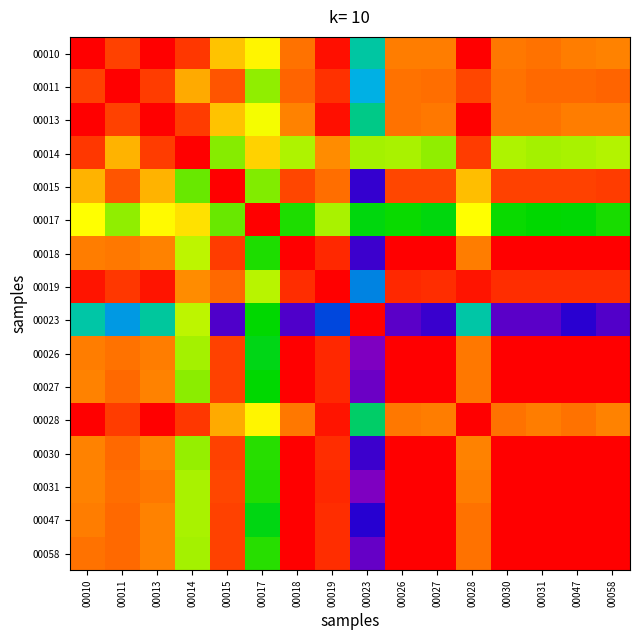

How many distinct data groups are displayed?

16